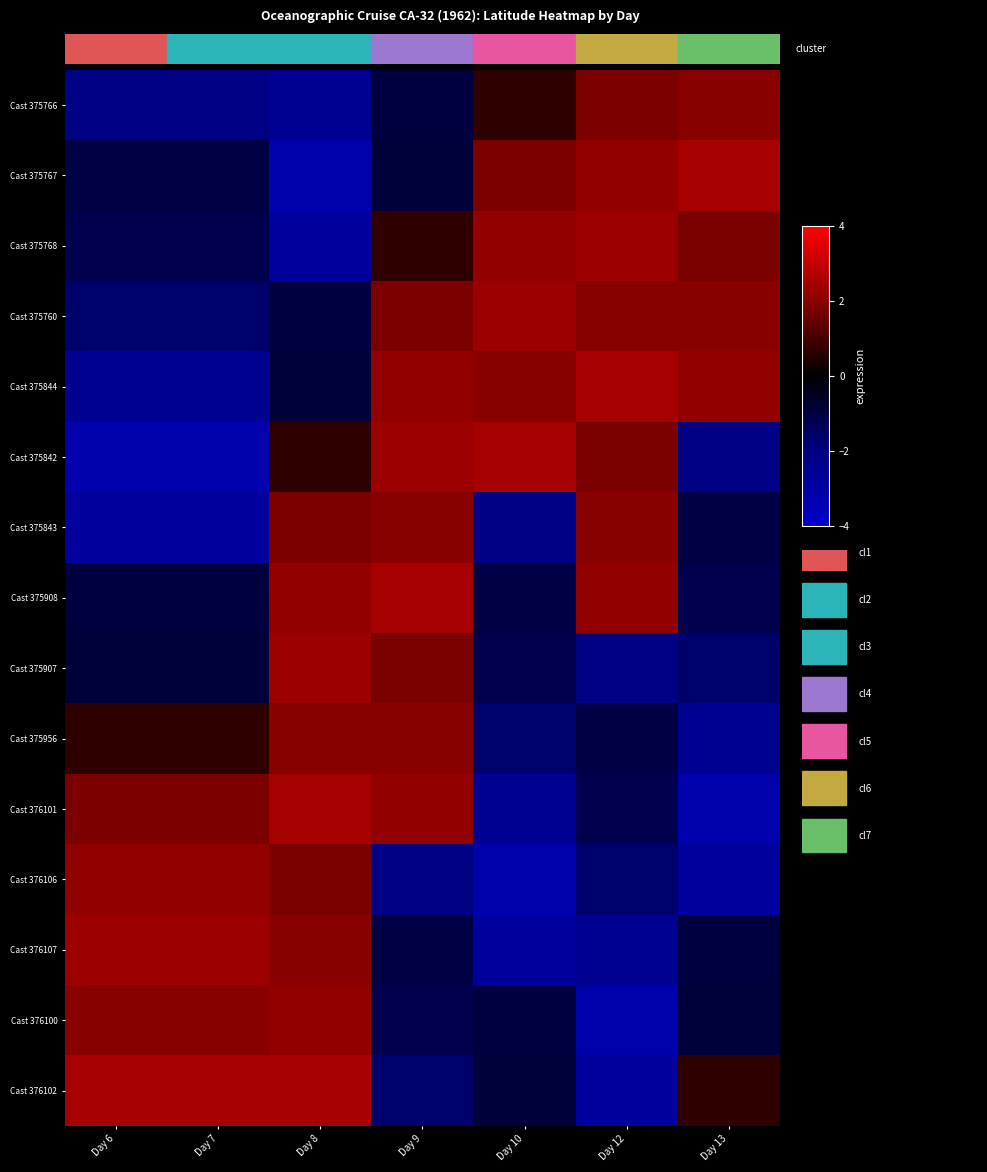

Which has a higher value, Day 6 or Day 13?

Day 13